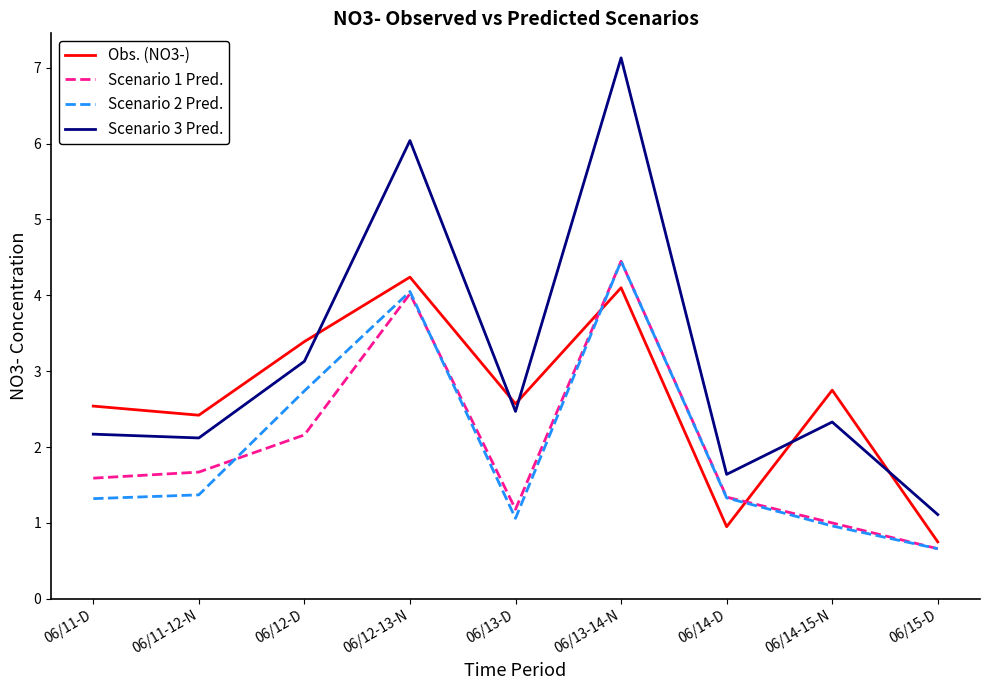

What is the highest value of the Scenario 1 Pred. series?

4.5